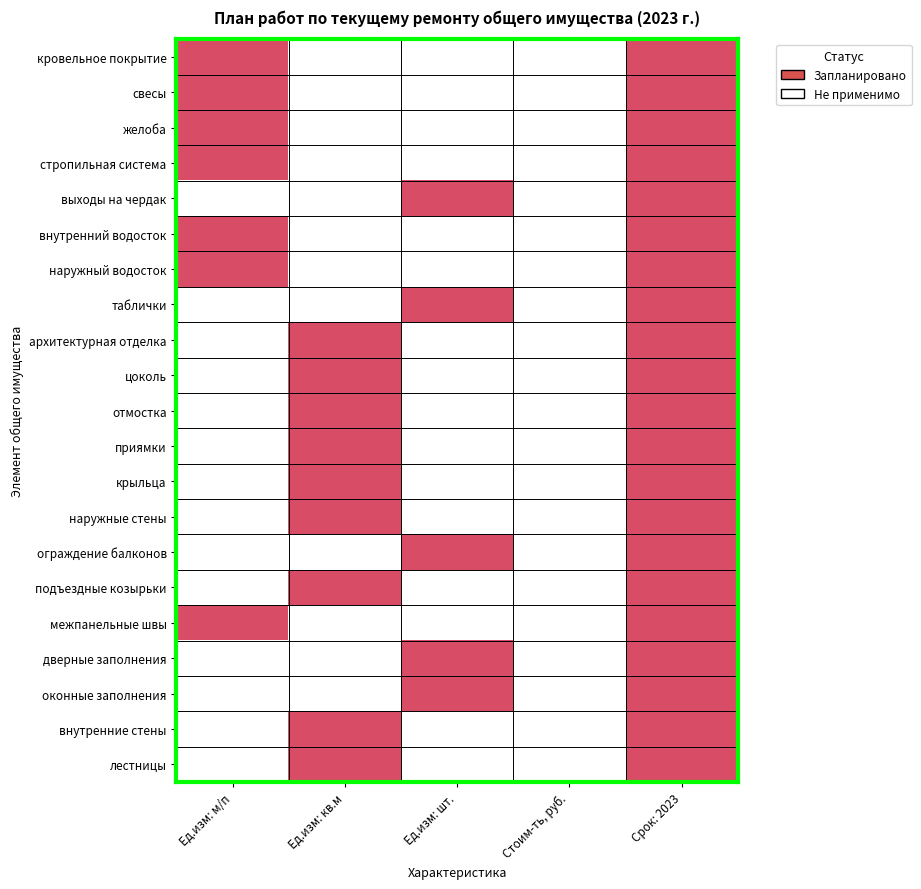

Between Ед.изм: кв.м and Стоим-ть, руб., which is larger?

Ед.изм: кв.м